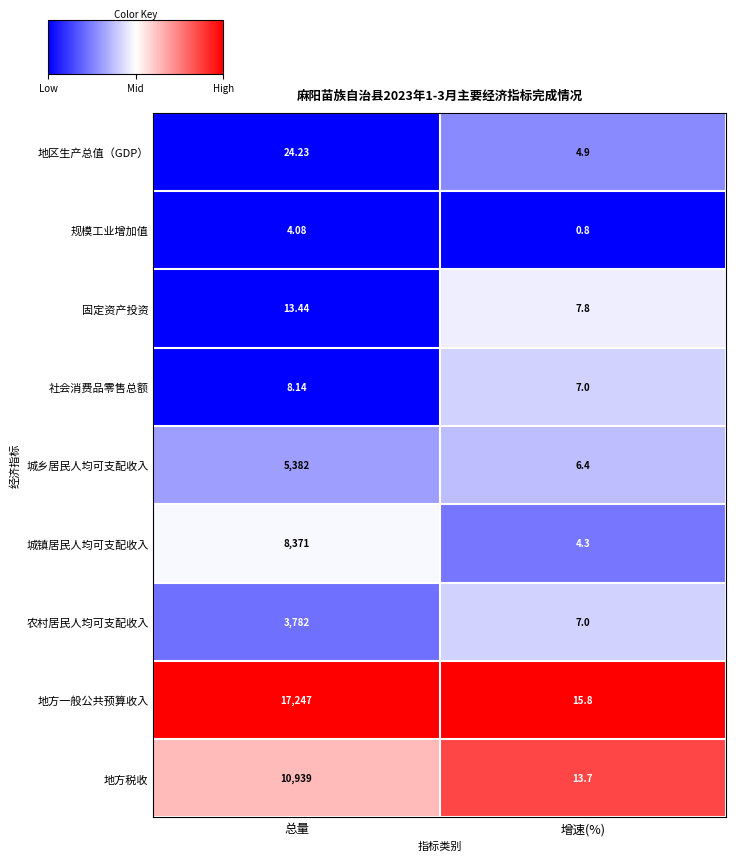

Which label corresponds to the smallest value in the chart?

增速(%)